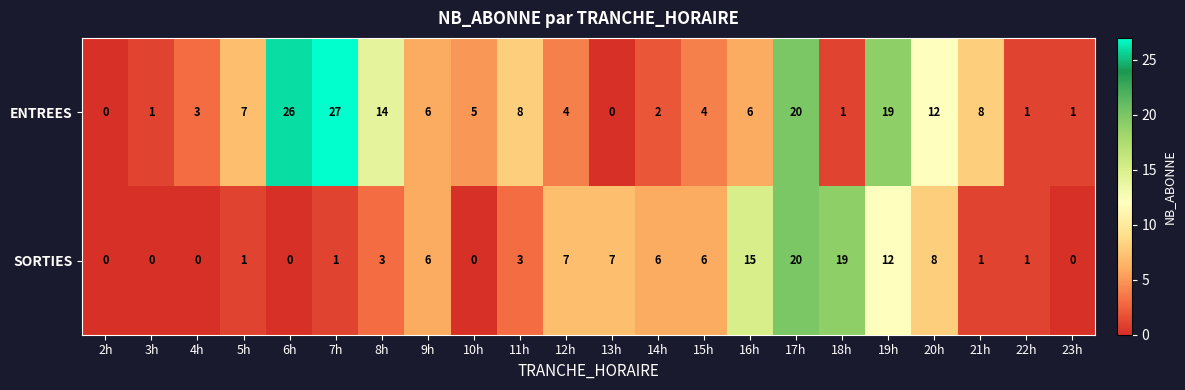

What is the difference between the SORTIES values at 16h and 6h?

15